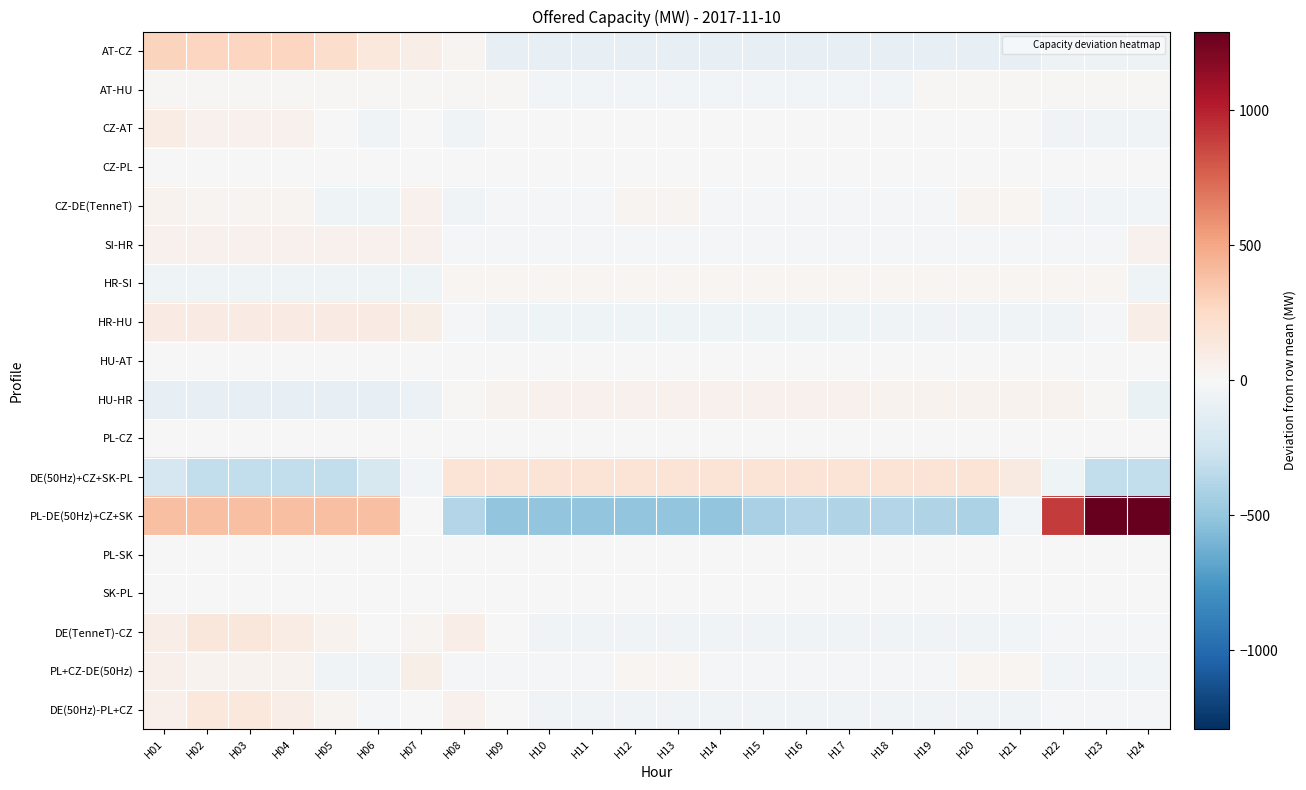

Which category has the highest value across all series?

H23